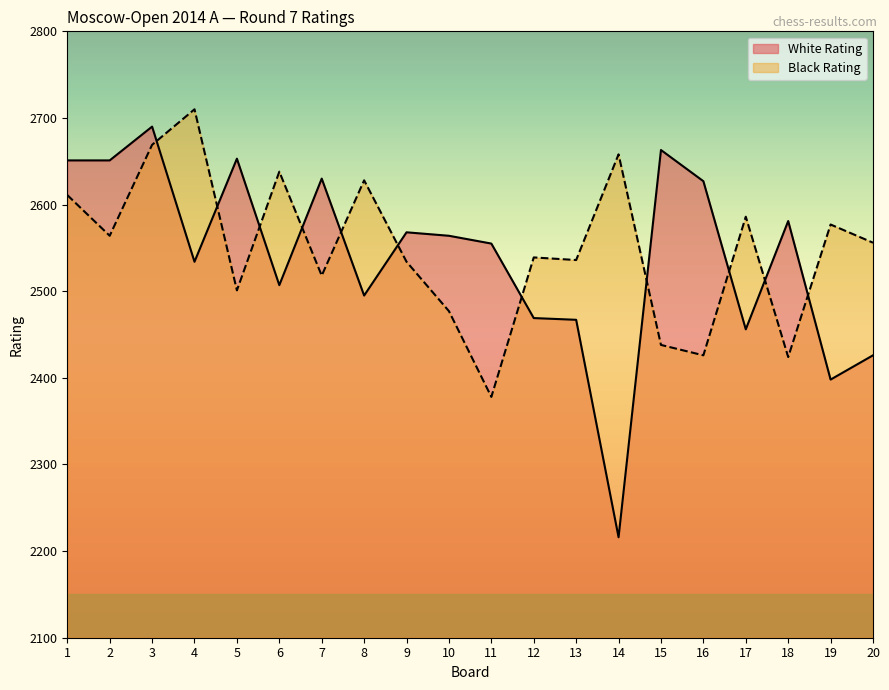

How many lines are shown in the chart?

2